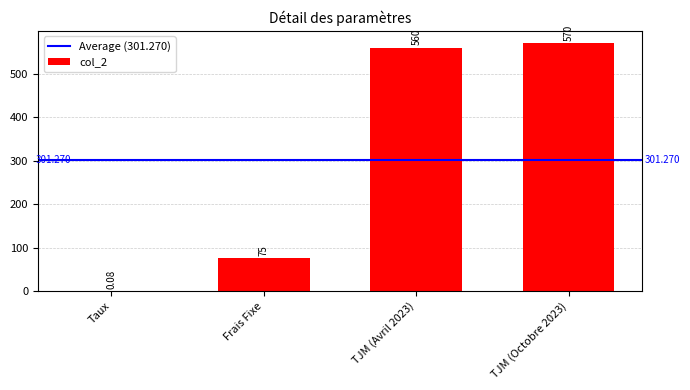

At which label is the value closest to 285?

Frais Fixe